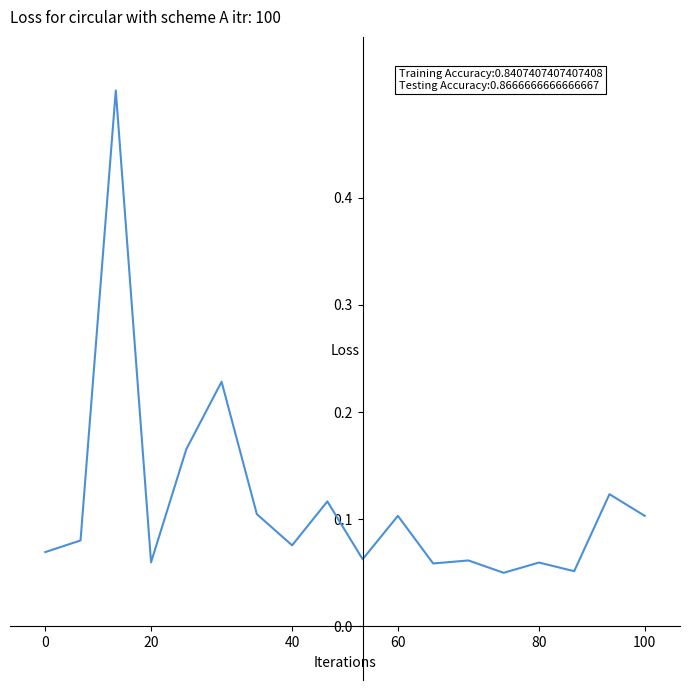

What is the greatest value displayed?

0.5